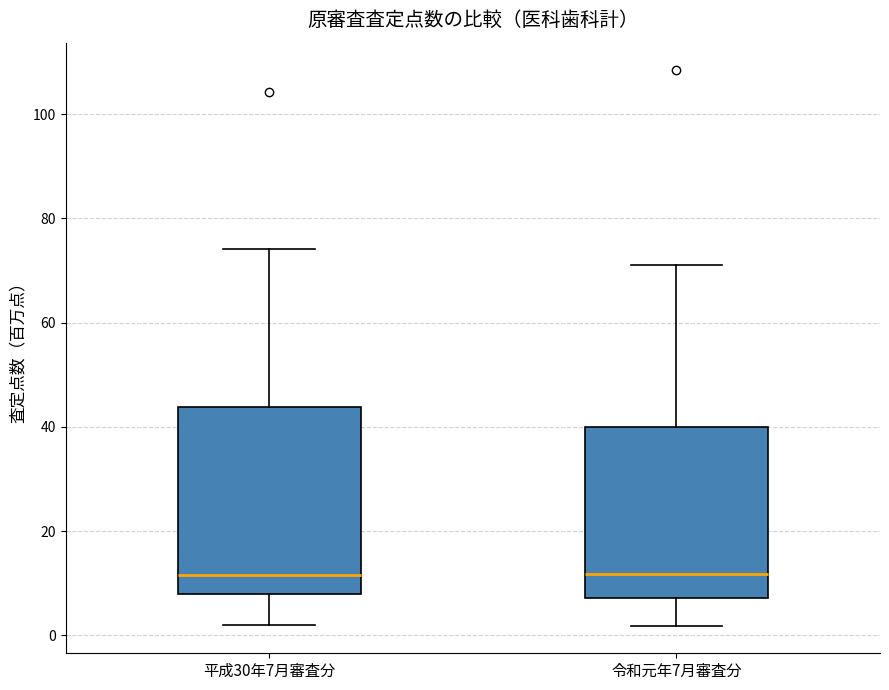

Where does the lower whisker of the box for 平成30年7月審査分 end on the y-axis? The values are not printed on the chart, so give them approximately, as read against the axis.

2